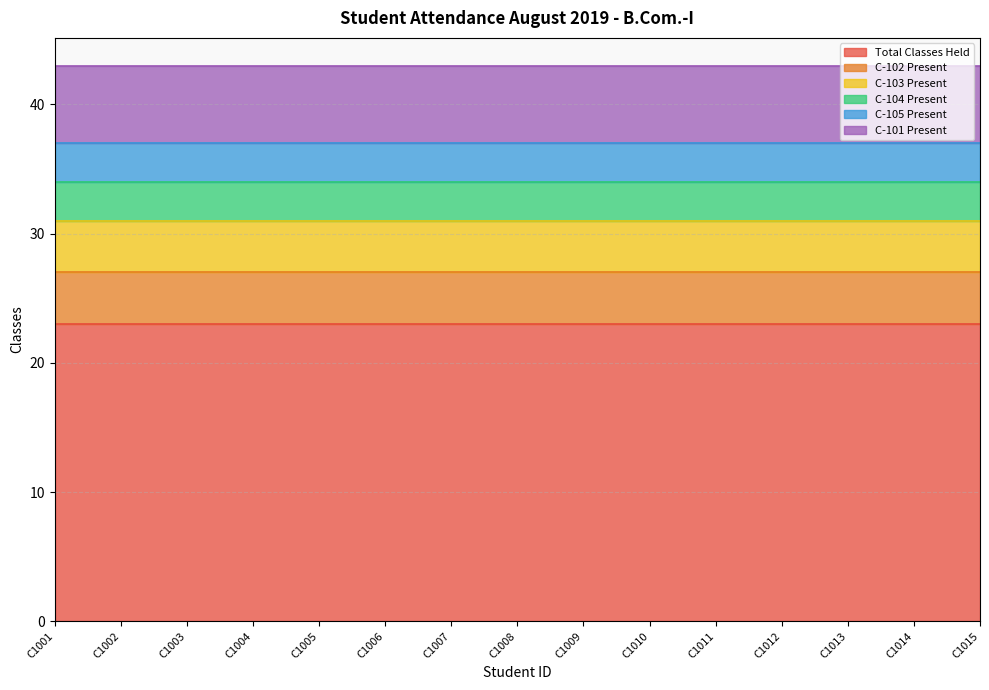

The value of C-105 Present at C1010 is 3. True or false?

True